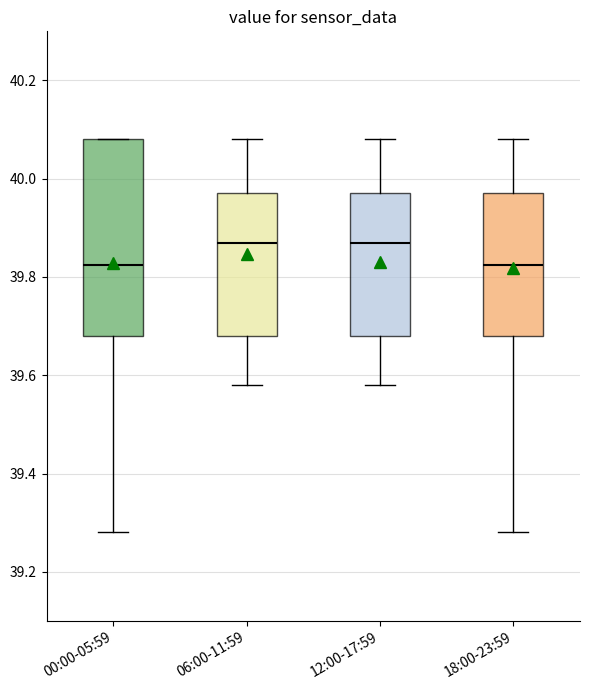

Reading left to right, read every box against the y-axis: the position of its median line, the range the box covers, and the ends of its whiskers. The values are not printed on the chart, so give them approximately, as read against the axis.

00:00-05:59: median 39.82, box 39.68 to 40.08, whiskers 39.28 to 40.08
06:00-11:59: median 39.88, box 39.68 to 39.98, whiskers 39.58 to 40.08
12:00-17:59: median 39.88, box 39.68 to 39.98, whiskers 39.58 to 40.08
18:00-23:59: median 39.82, box 39.68 to 39.98, whiskers 39.28 to 40.08